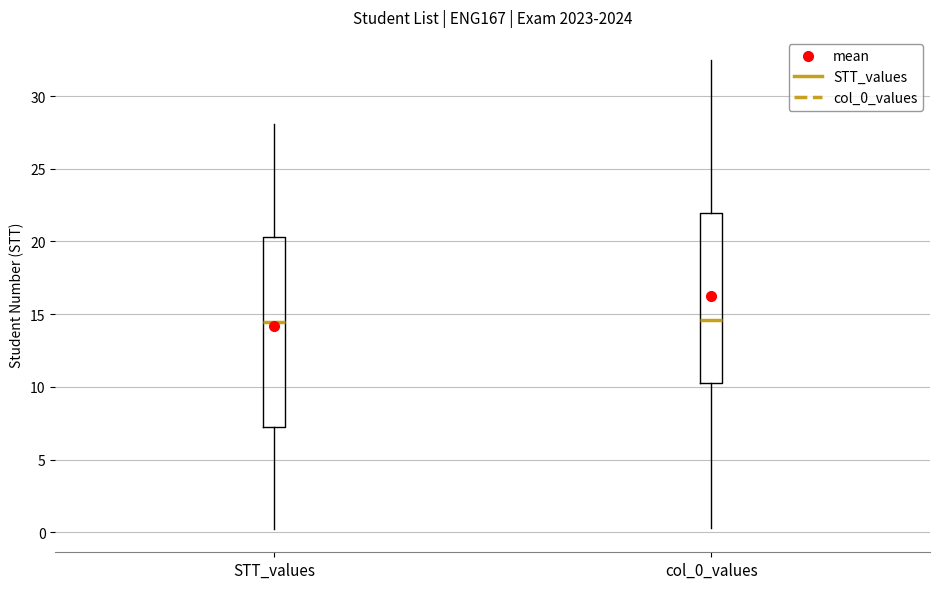

Which box is the tallest, from its lower edge to its upper edge?

STT_values